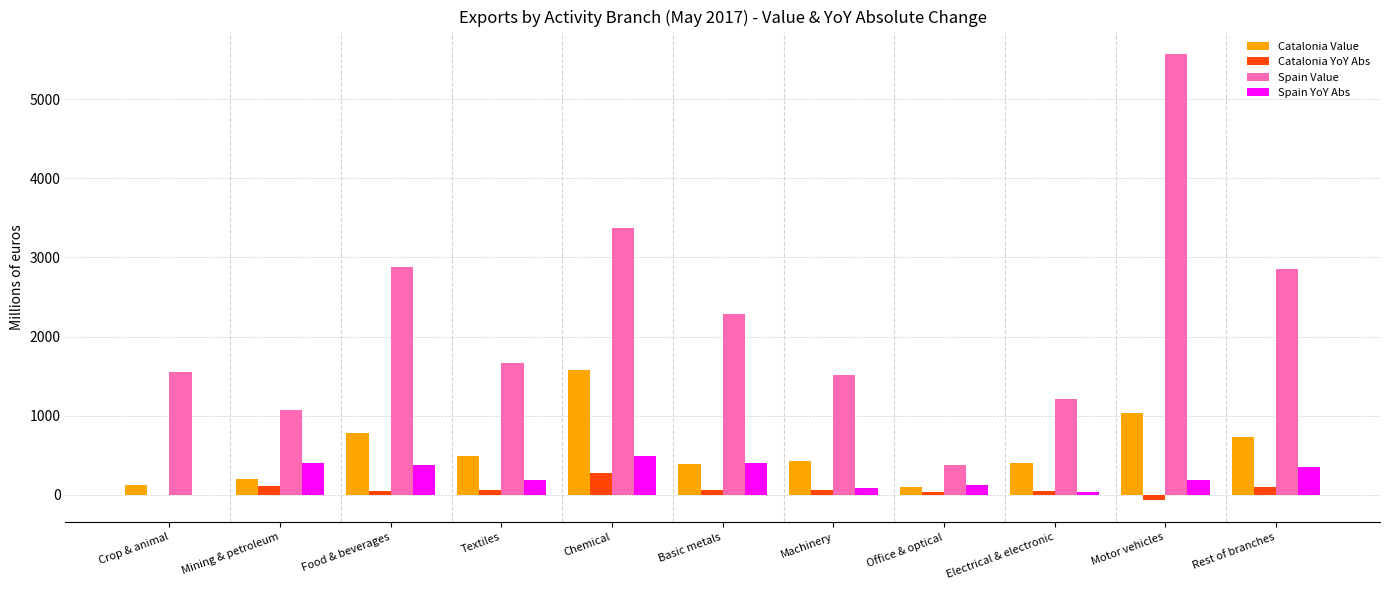

What is the sum of the Catalonia Value values at Crop & animal and Office & optical?

225.0